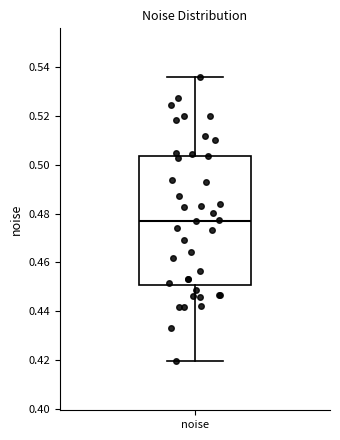

Read this box plot against the y-axis: the position of the median line, the range covered by the box, and the ends of both whiskers. The values are not printed on the chart, so give them approximately, as read against the axis.

median 0.478, box 0.450 to 0.504, whiskers 0.420 to 0.536